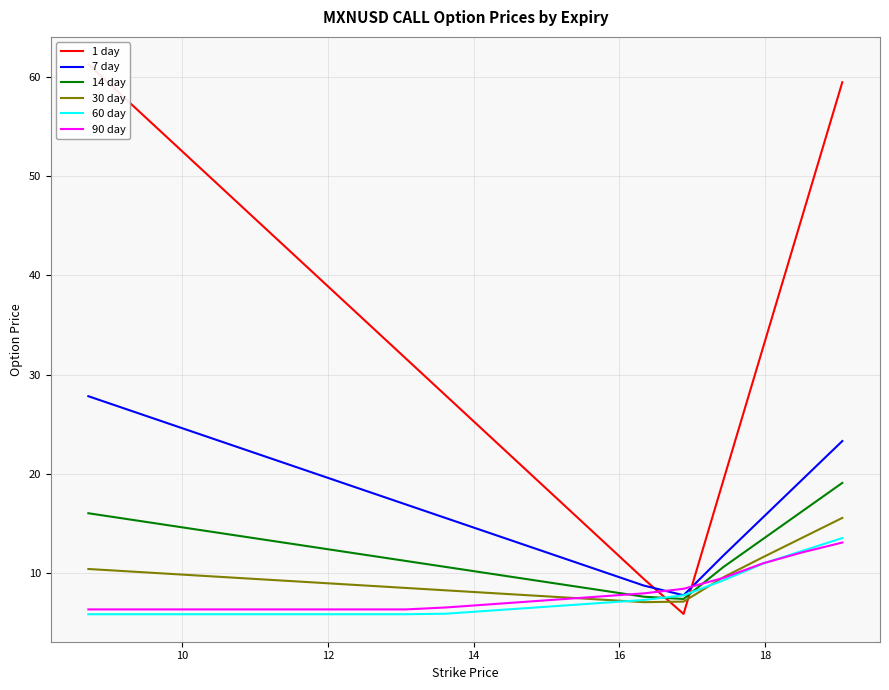

What is the lowest value of the 90 day series?

6.4